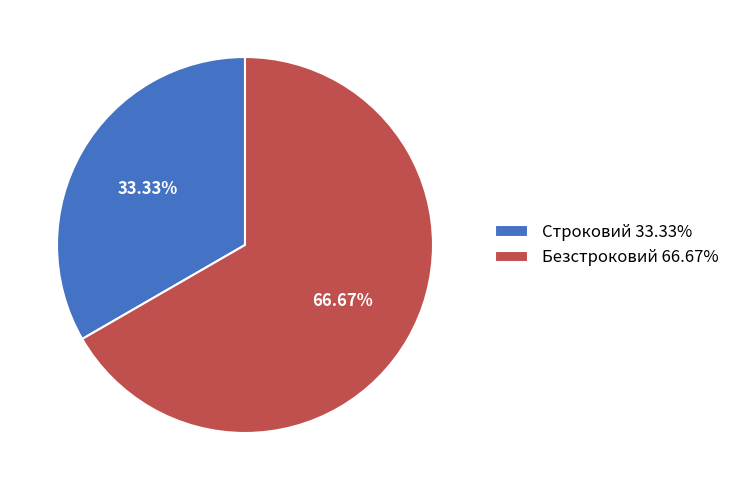

How many segments does this pie chart have?

2